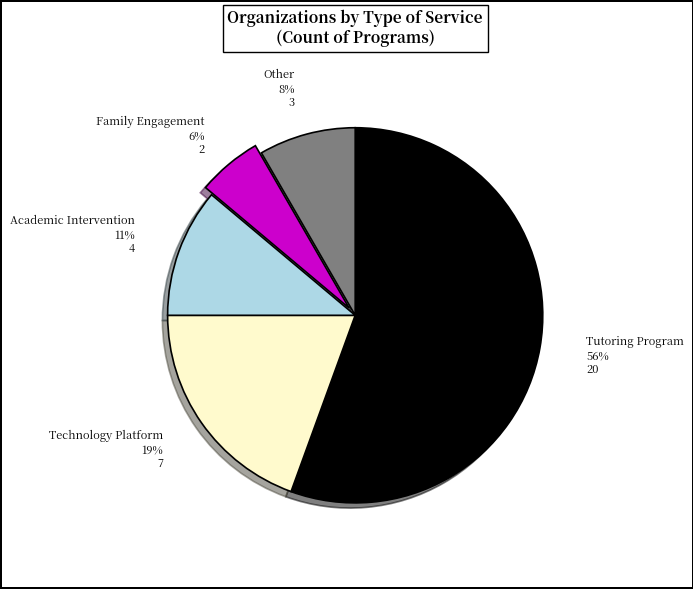

To the nearest percent, what is the average slice percentage?

20%